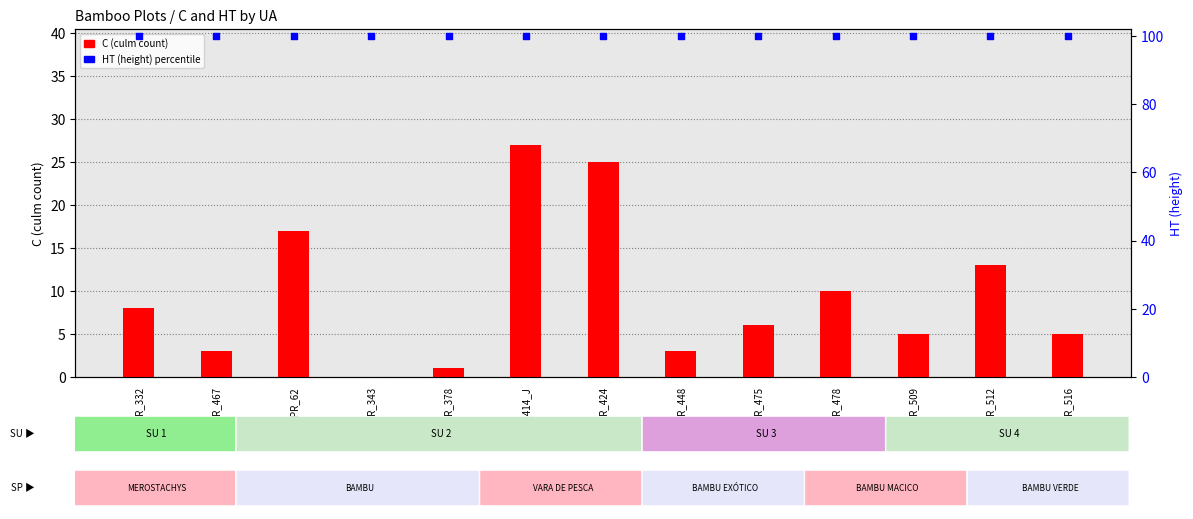

What are all the series names shown in the legend?

C (culm count), HT percentile